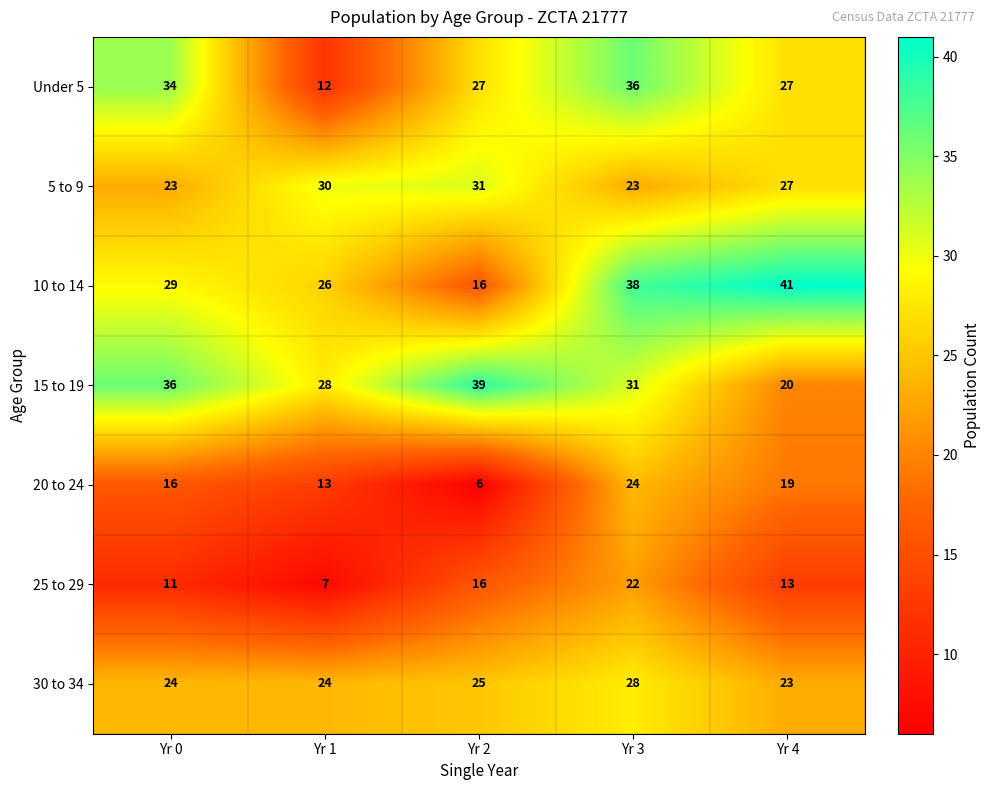

At which label does 25 to 29 reach its minimum?

Yr 1